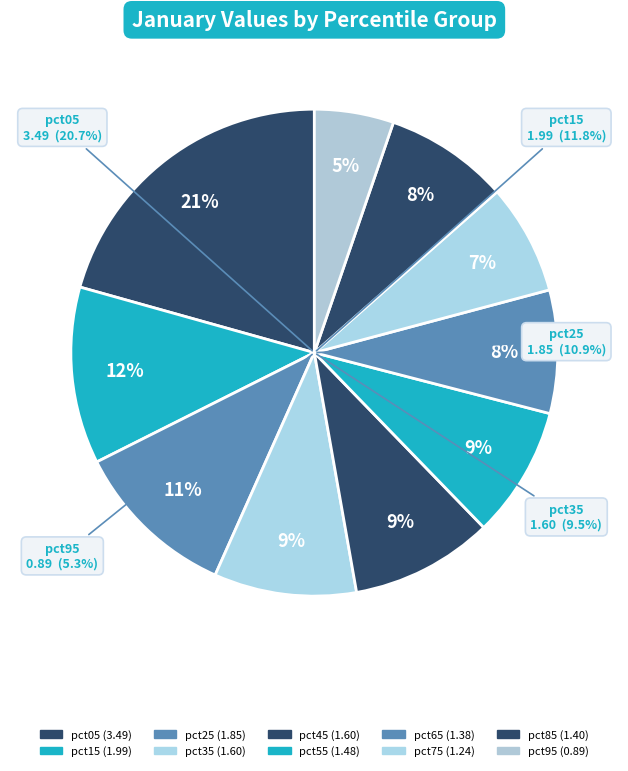

True or false: pct65 accounts for 8% of the total.

True